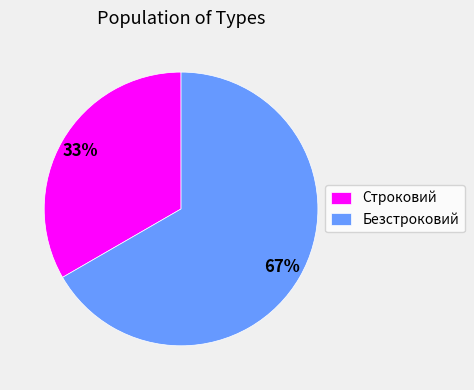

Is the sum of Строковий and Безстроковий greater than half?

Yes